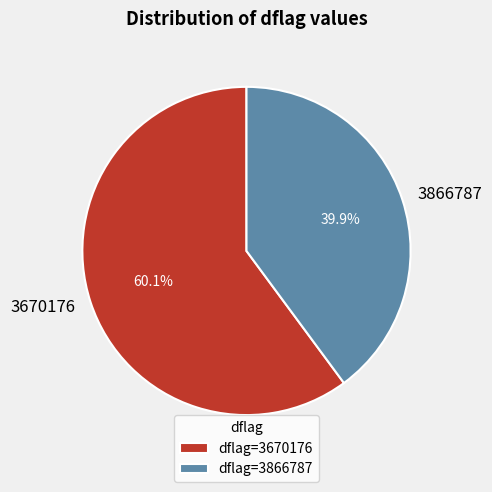

The 3866787 slice represents 40% of the pie. True or false?

True